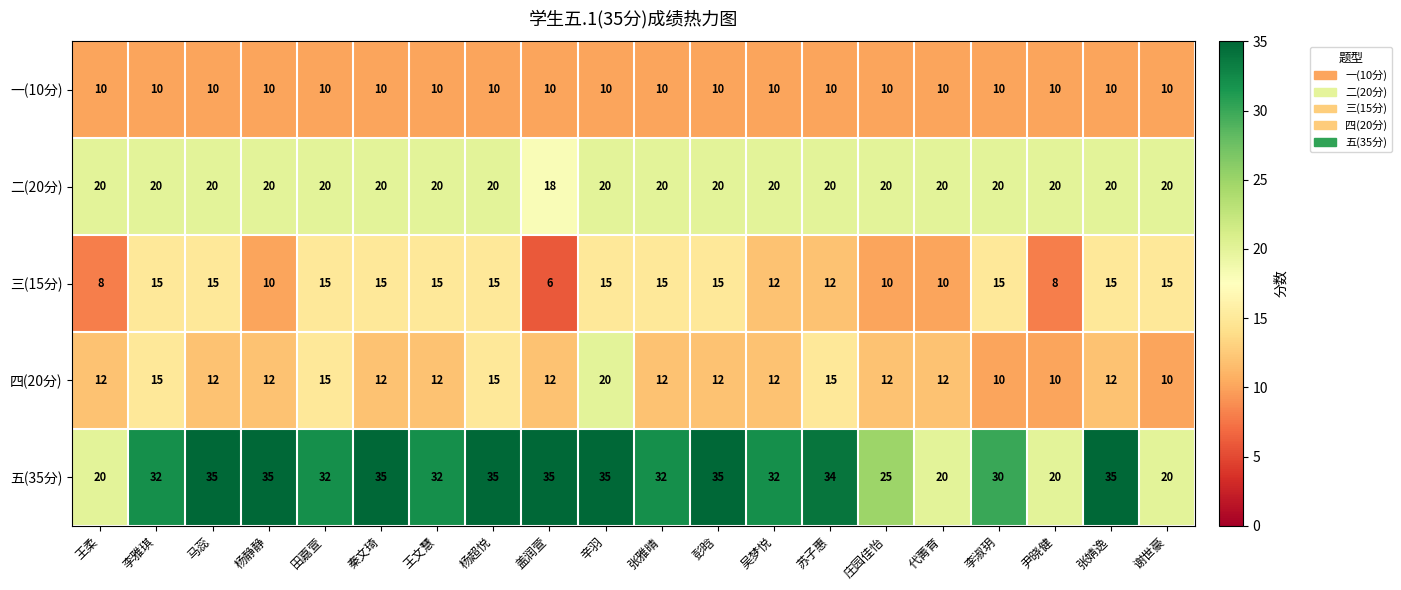

Which series has the largest range (max minus min)?

五(35分)